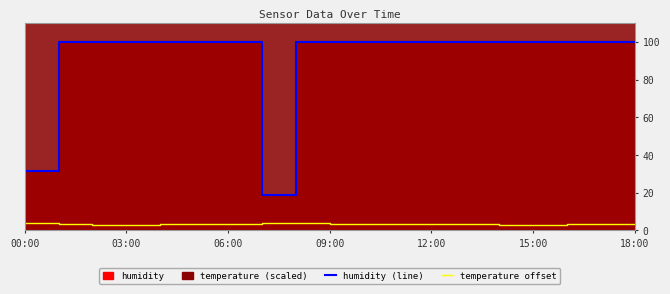

What is the sum of all humidity (line) values?

1748.8